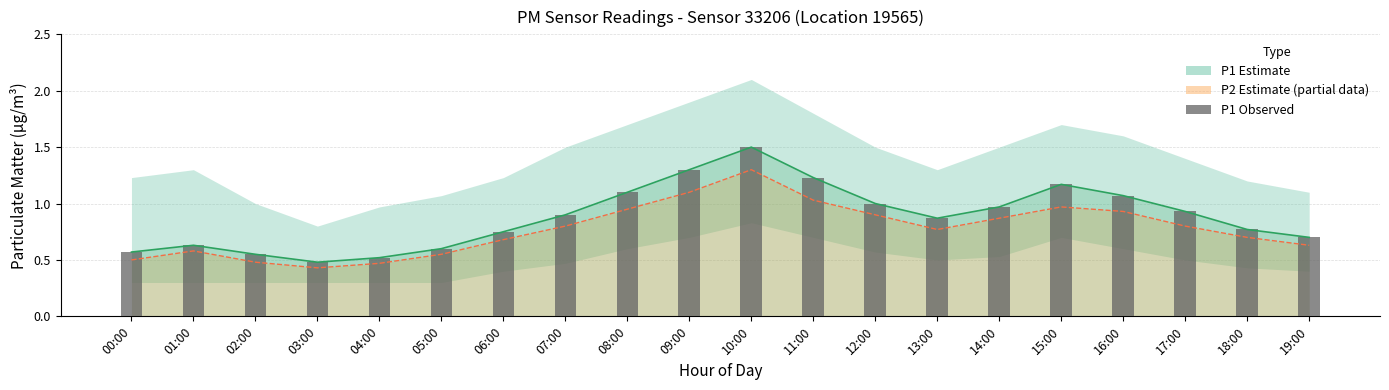

Reading left to right, list all the values displayed in this chart.

P1 line: 00:00=0.6	01:00=0.6	02:00=0.6	03:00=0.5	04:00=0.5	05:00=0.6	06:00=0.8	07:00=0.9	08:00=1.1	09:00=1.3	10:00=1.5	11:00=1.2	12:00=1.0	13:00=0.9	14:00=1.0	15:00=1.2	16:00=1.1	17:00=0.9	18:00=0.8	19:00=0.7
P2 line: 00:00=0.5	01:00=0.6	02:00=0.5	03:00=0.4	04:00=0.5	05:00=0.6	06:00=0.7	07:00=0.8	08:00=0.9	09:00=1.1	10:00=1.3	11:00=1.0	12:00=0.9	13:00=0.8	14:00=0.9	15:00=1.0	16:00=0.9	17:00=0.8	18:00=0.7	19:00=0.6
P1 (bar): 00:00=0.6	01:00=0.6	02:00=0.6	03:00=0.5	04:00=0.5	05:00=0.6	06:00=0.8	07:00=0.9	08:00=1.1	09:00=1.3	10:00=1.5	11:00=1.2	12:00=1.0	13:00=0.9	14:00=1.0	15:00=1.2	16:00=1.1	17:00=0.9	18:00=0.8	19:00=0.7